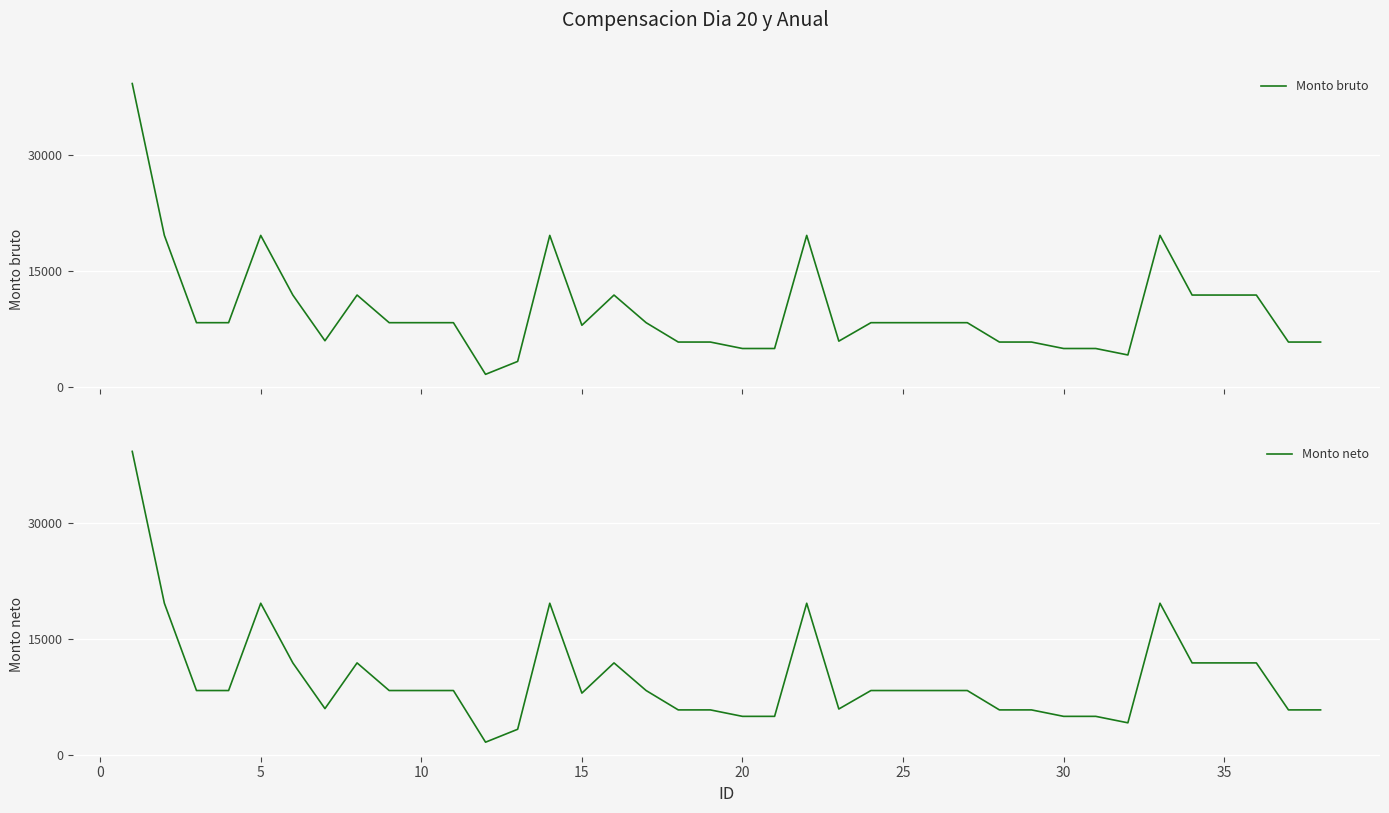

What is the highest value of the Monto bruto series?

39200.0